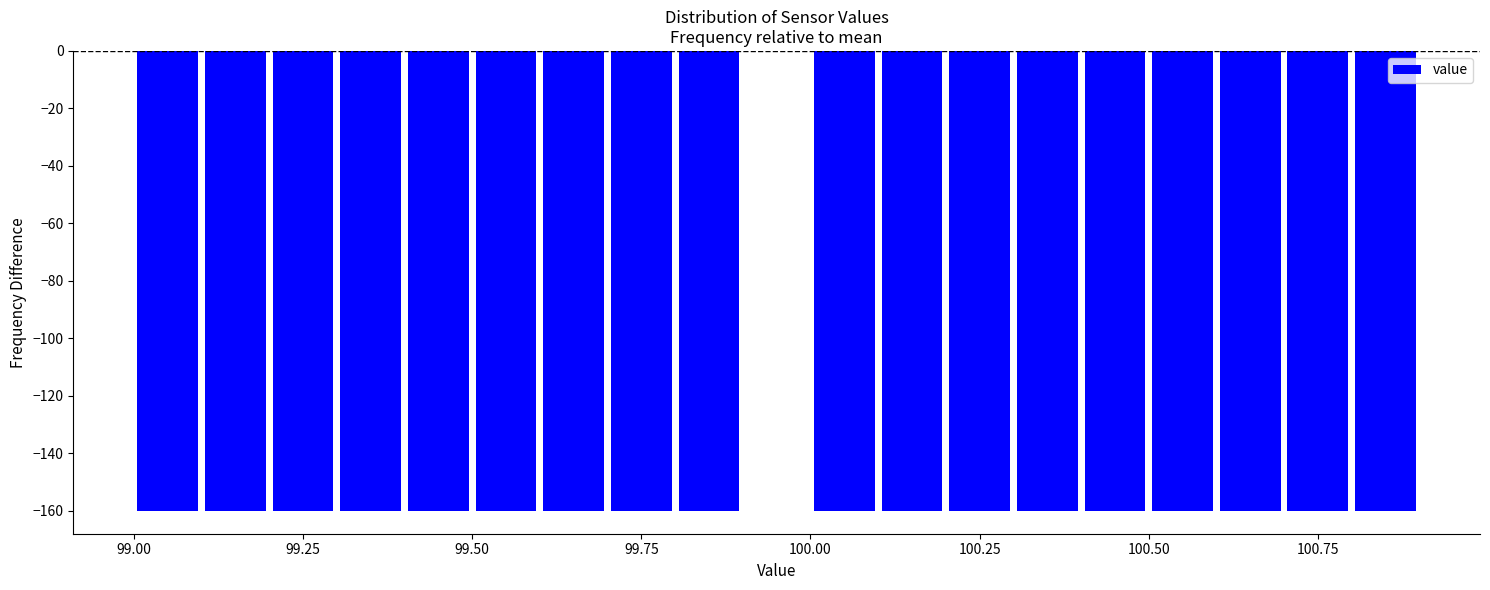

Around what value on the x-axis is the tallest bar? Give the approximate position of its centre, as read against the axis.

99.95